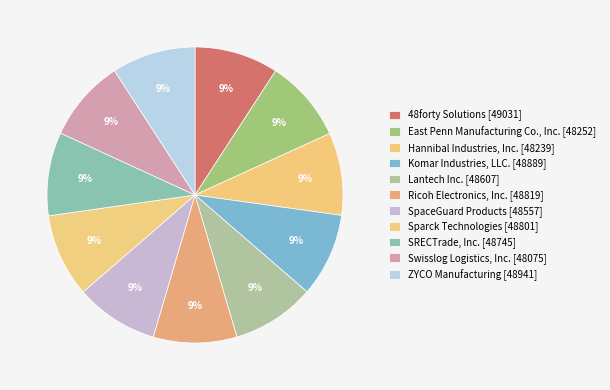

Count the number of slices in the pie.

11